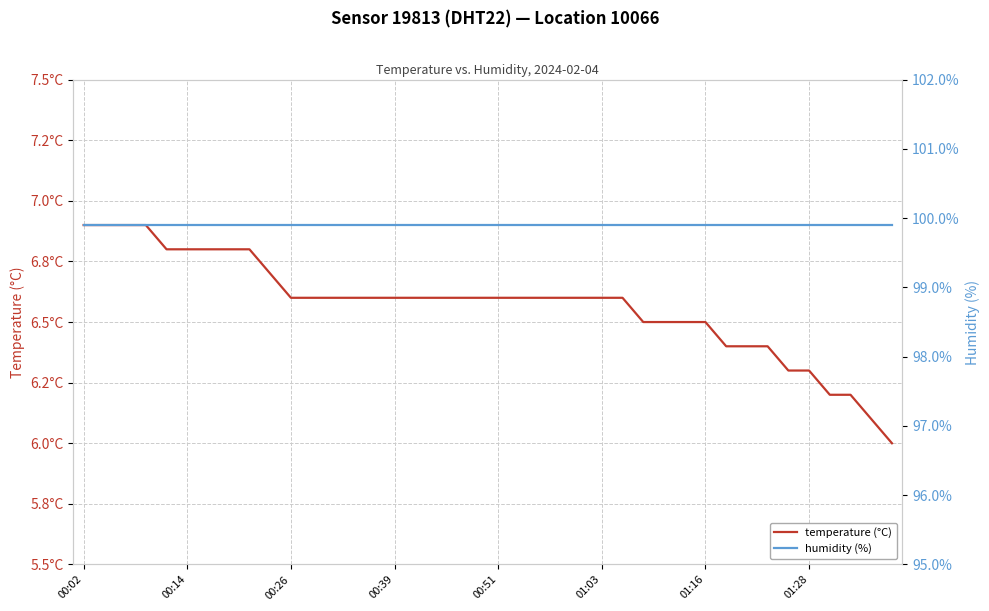

The temperature (°C) series shows 4.4 at 00:14. True or false?

False